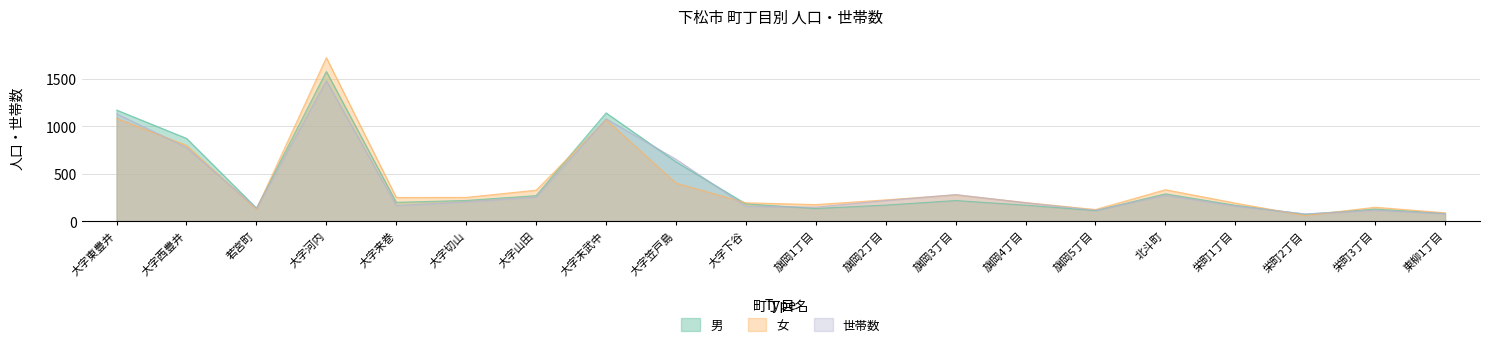

True or false: 世帯数 has a value of 76 at 栄町2丁目.

True